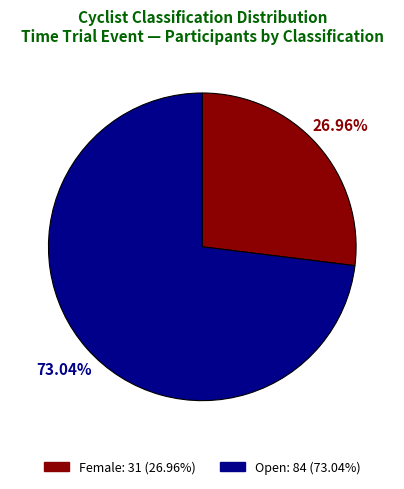

To the nearest percent, what is the difference between the largest and smallest slice percentages?

46%